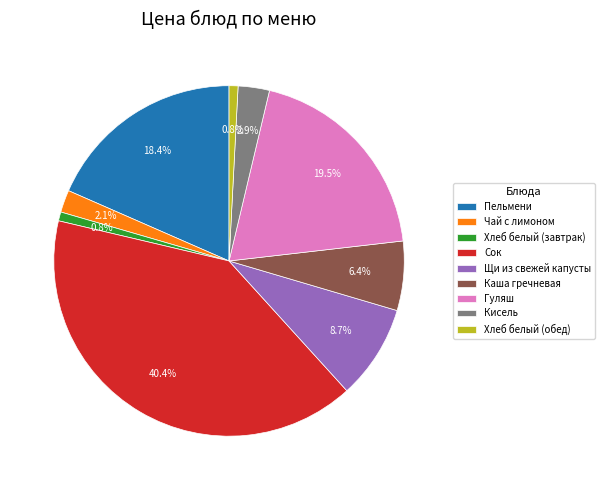

What percentage do Каша гречневая and Сок together represent?

46.8%